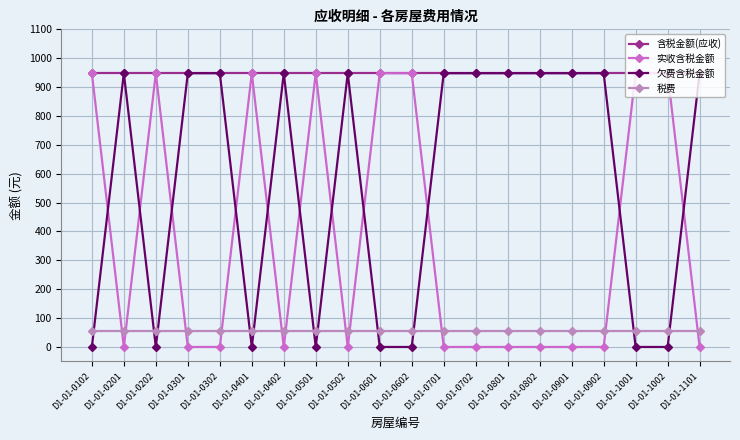

What is the difference between the maximum and second lowest values in the 欠费含税金额 series?

948.0